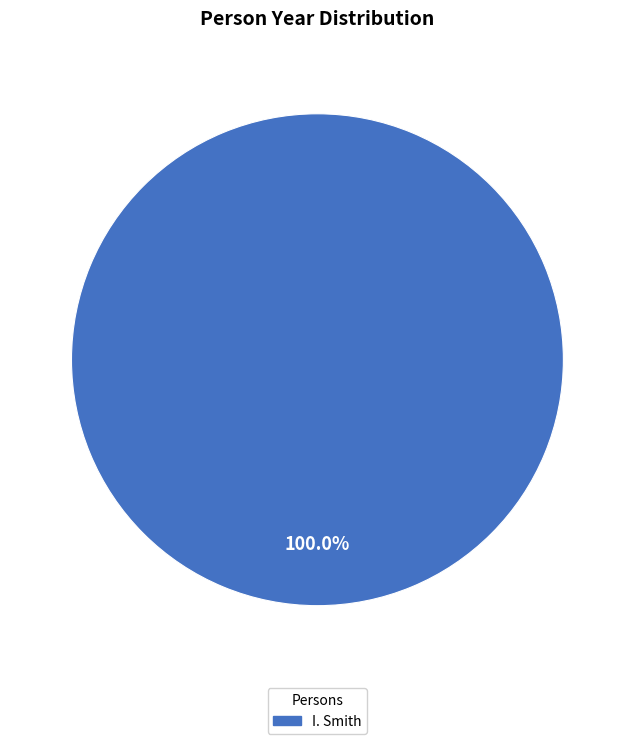

Is there any slice that represents more than half of the pie?

Yes